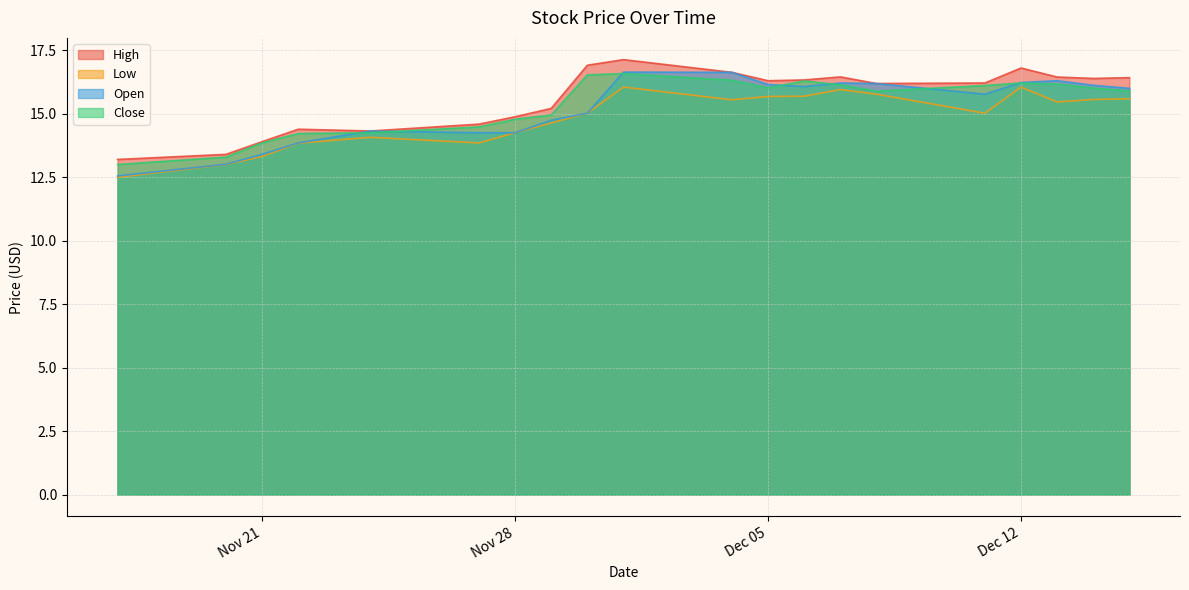

What is the sum of all High values?

312.1